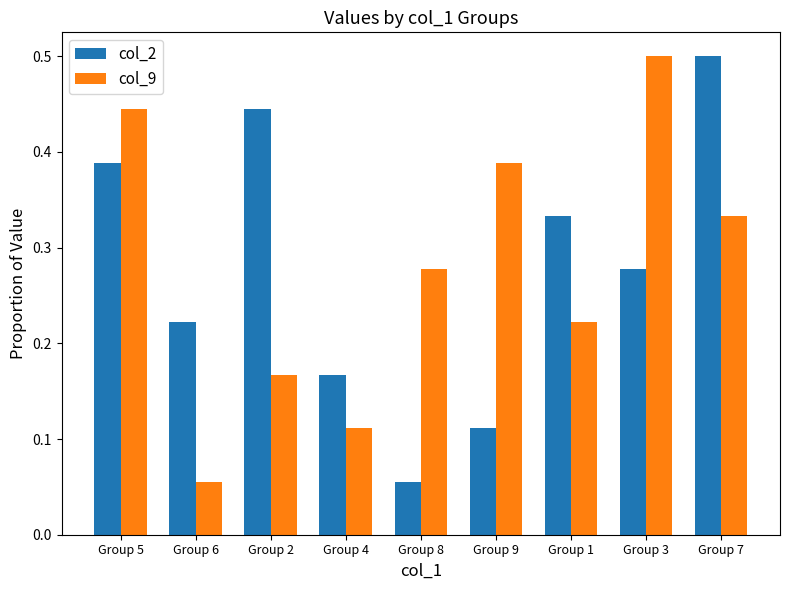

What is the label of the 7th bar from the right?

Group 2